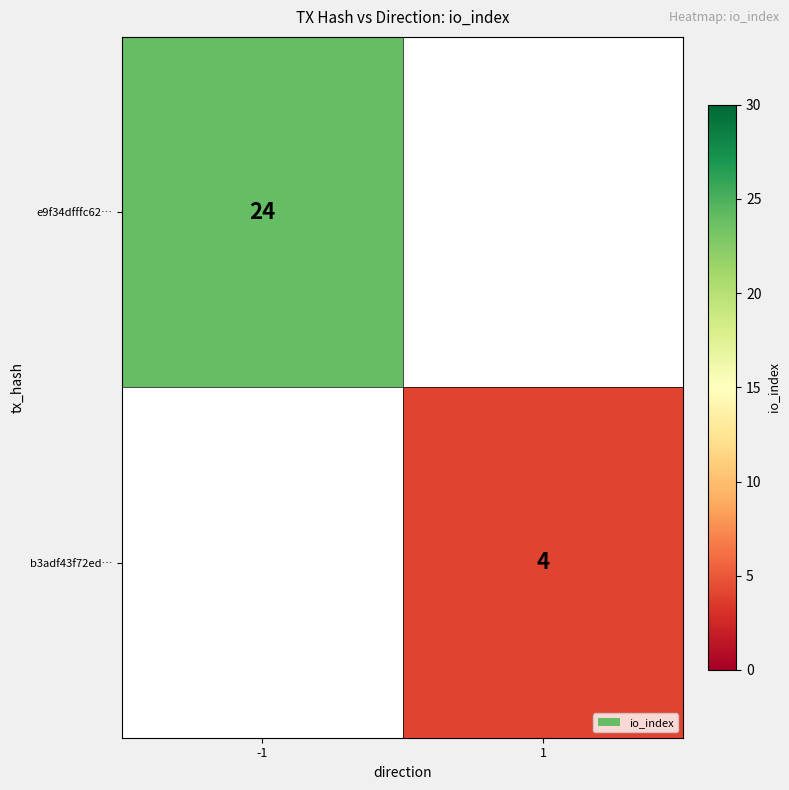

The value of b3adf43f72ed… at 1 is 1. True or false?

False